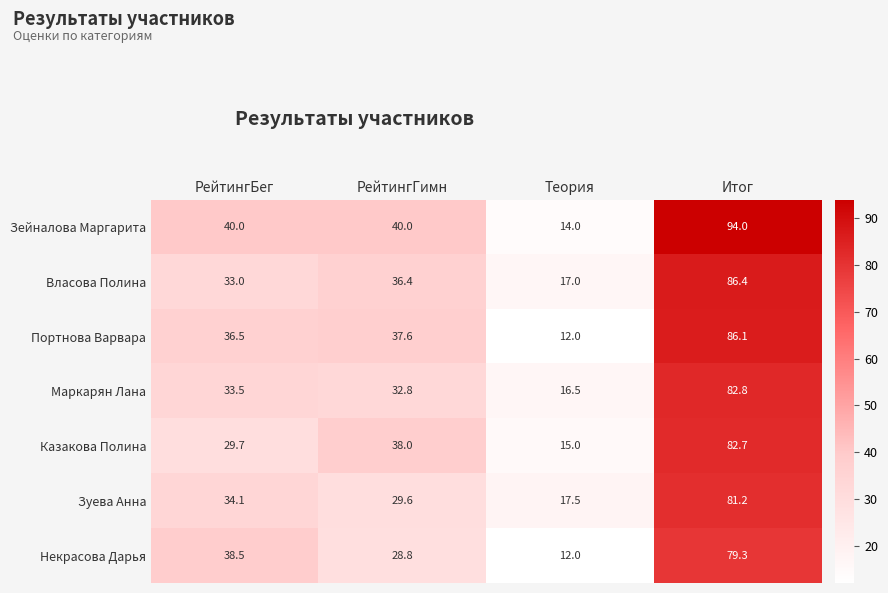

What value does the Маркарян Лана series have at РейтингГимн?

32.8